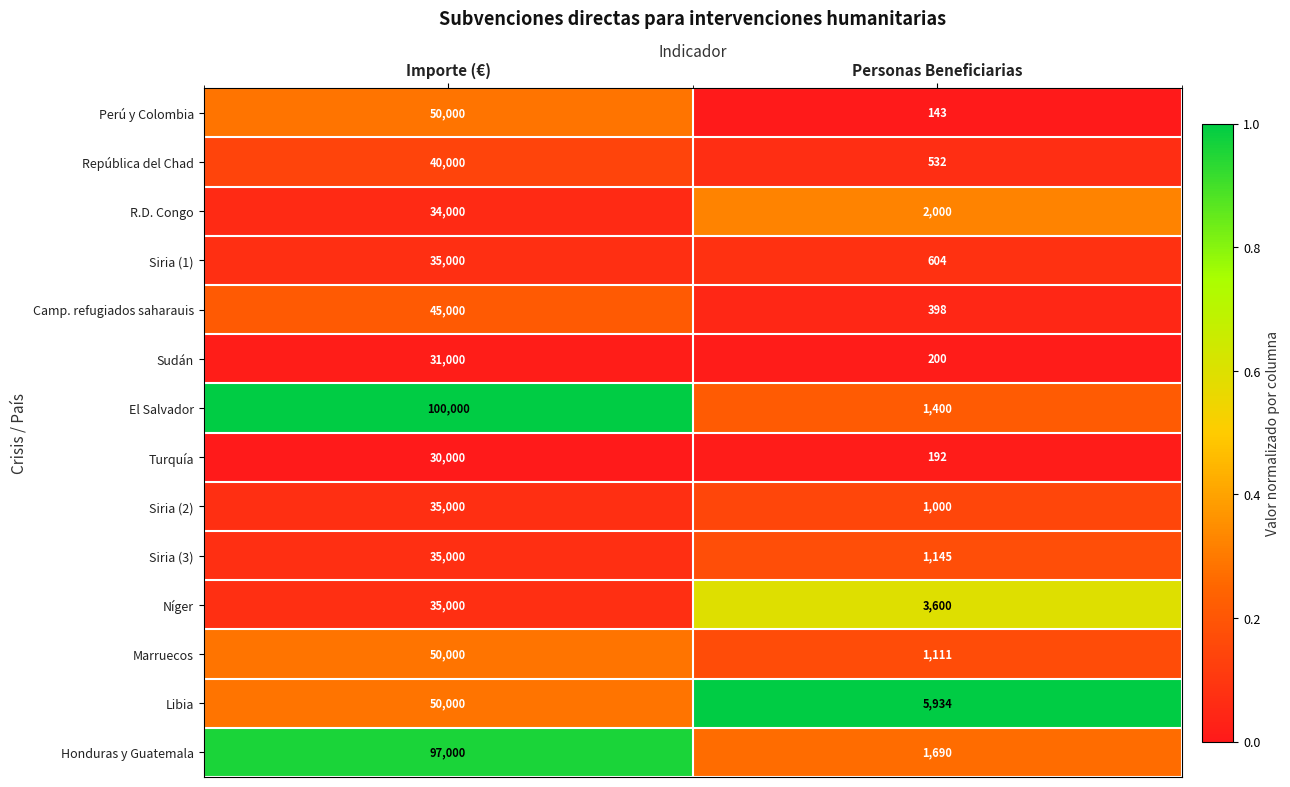

Which series has the largest total across all categories?

El Salvador